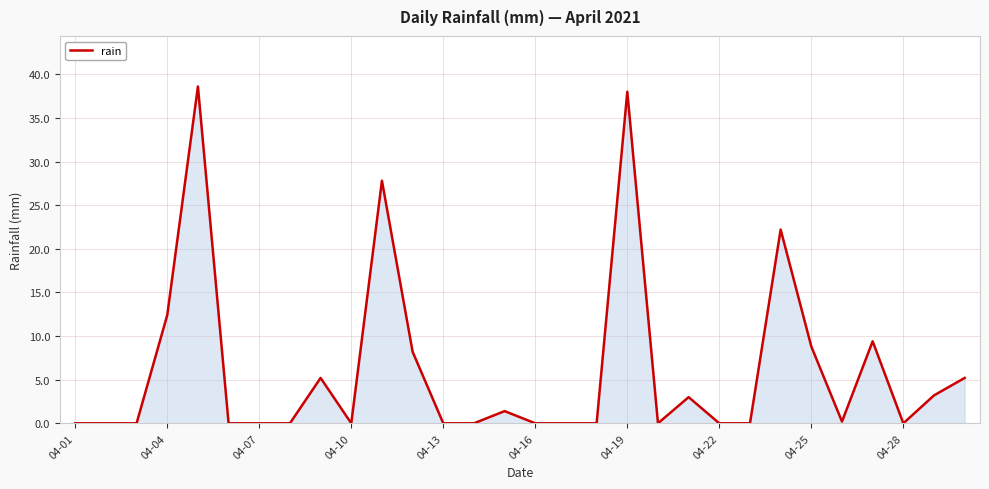

What is the maximum value shown in the chart?

38.6